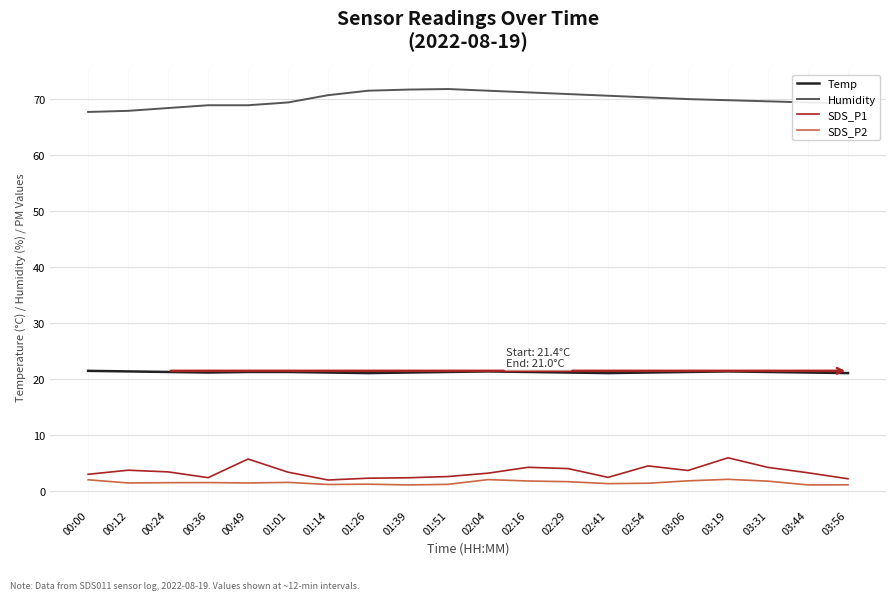

What is the average value of the Humidity series?

70.0